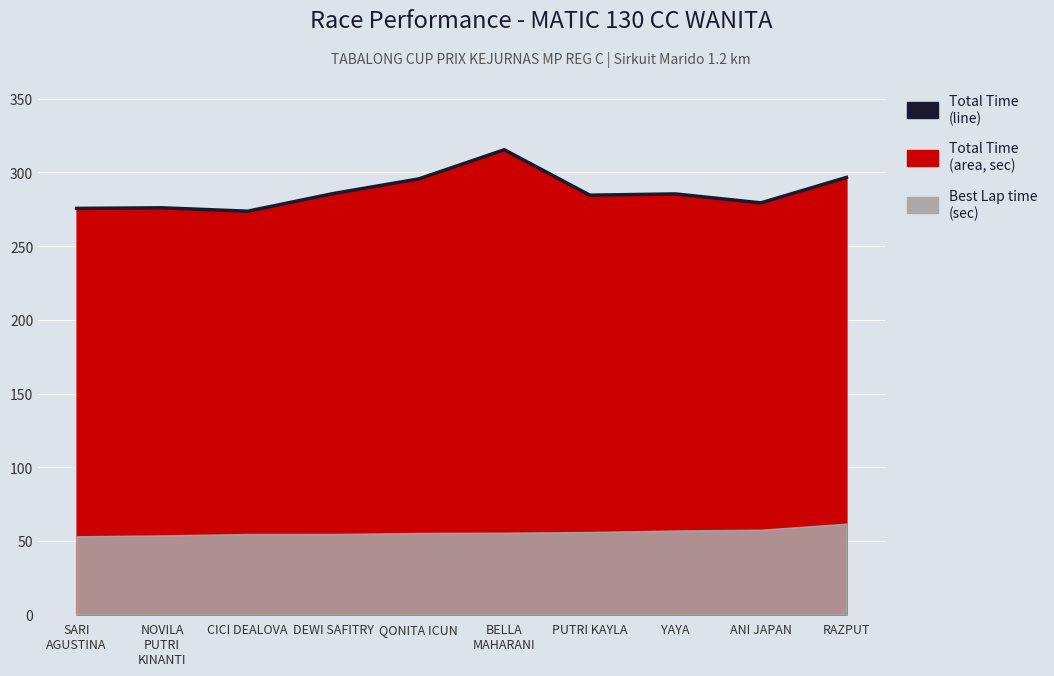

Is it true that the value at CICI DEALOVA is 475.1?

False